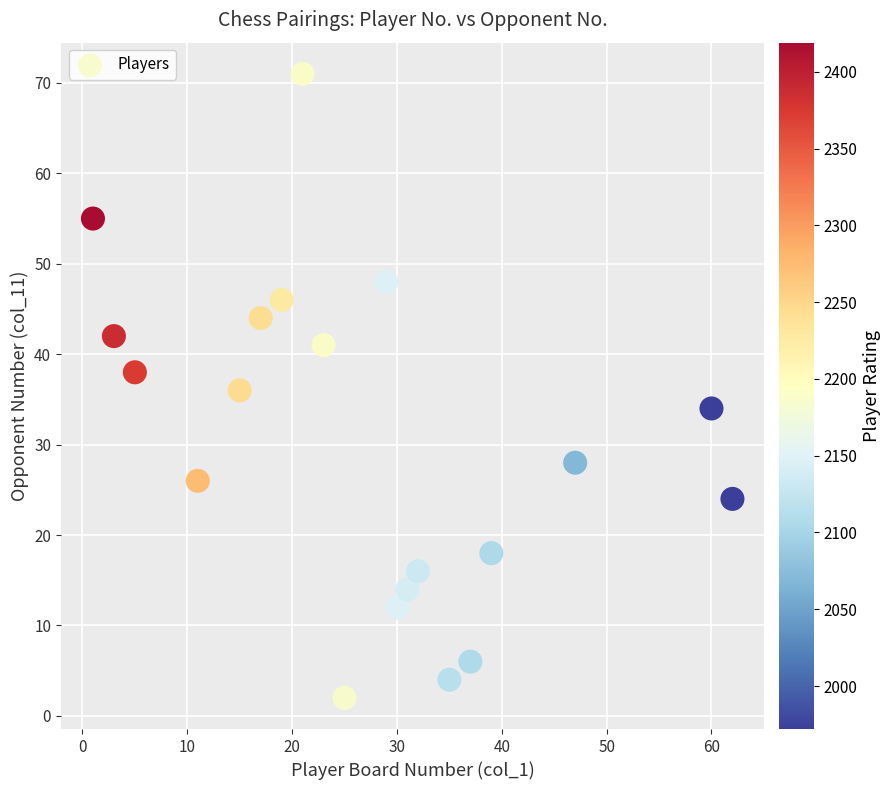

What is the range of Y values (max minus min)?

69